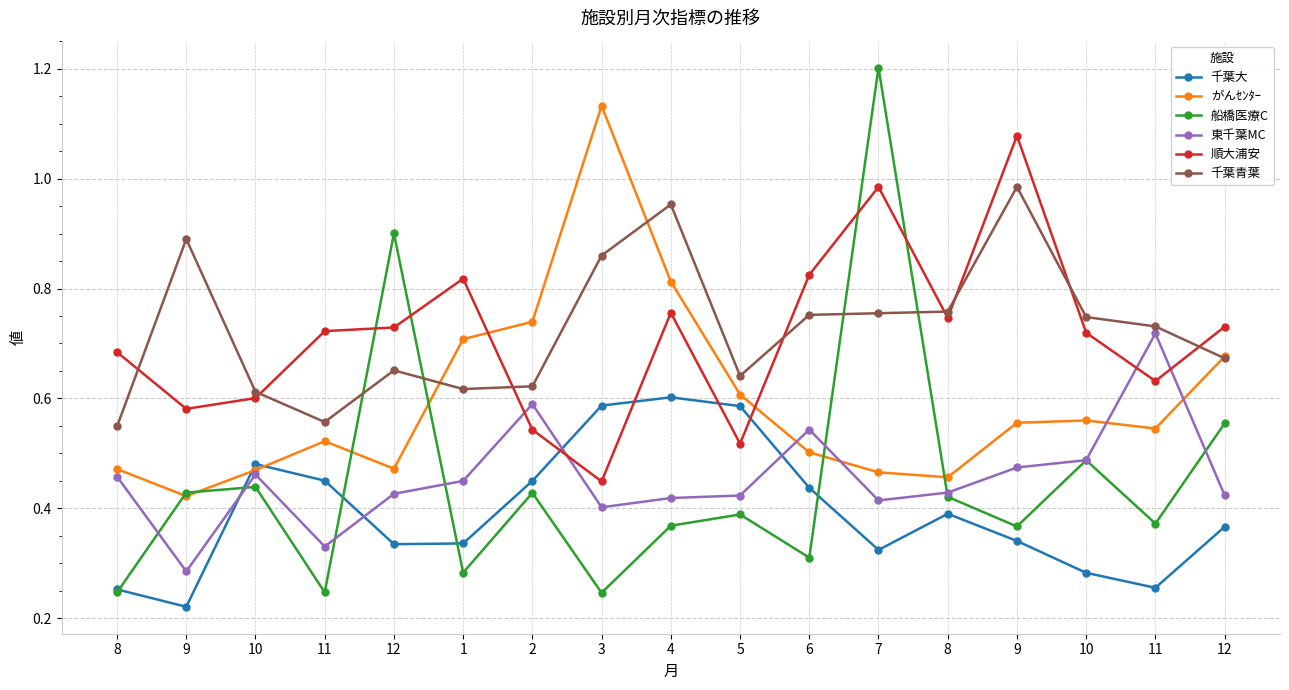

Between 5 and 11, which is larger?

5